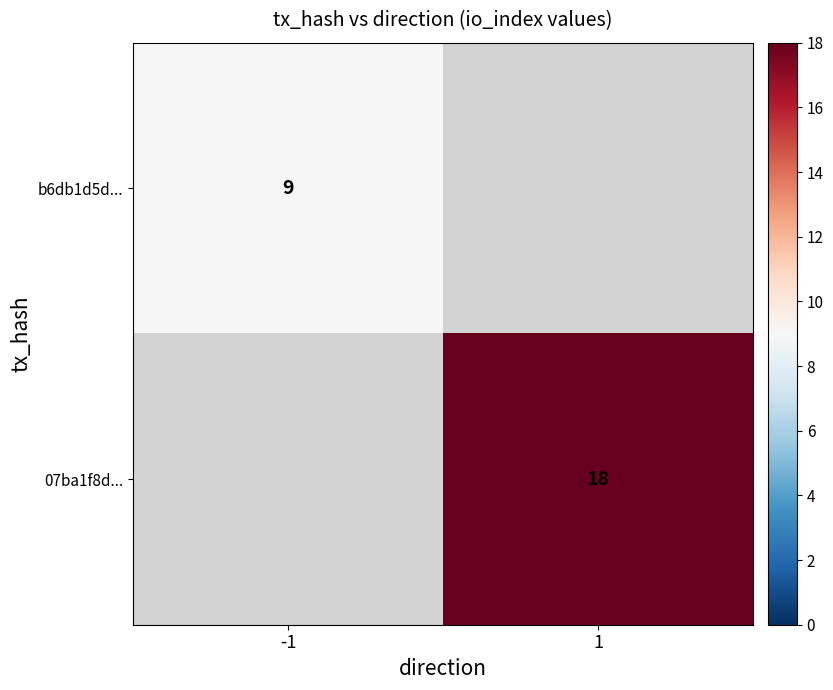

The 07ba1f8d... series shows 30 at 1. True or false?

False